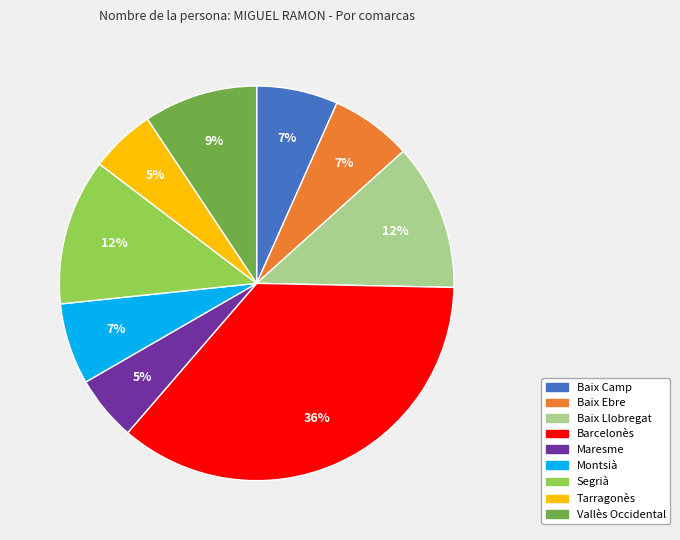

What percentage is the Tarragonès slice, to the nearest percent?

5%